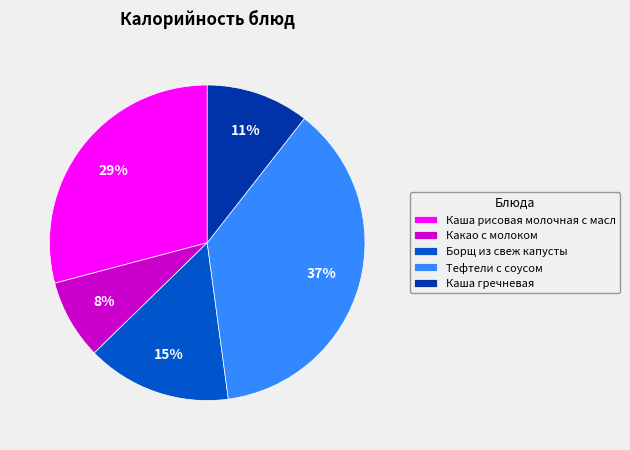

Which has a higher value, Какао с молоком or Каша гречневая?

Каша гречневая